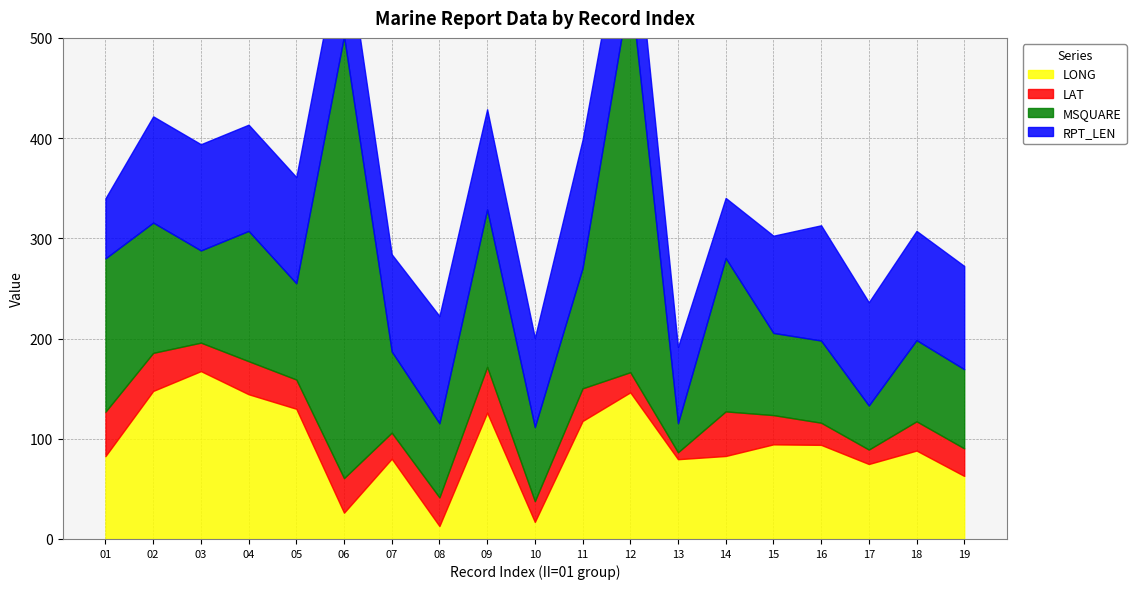

How many series are shown in this chart?

4